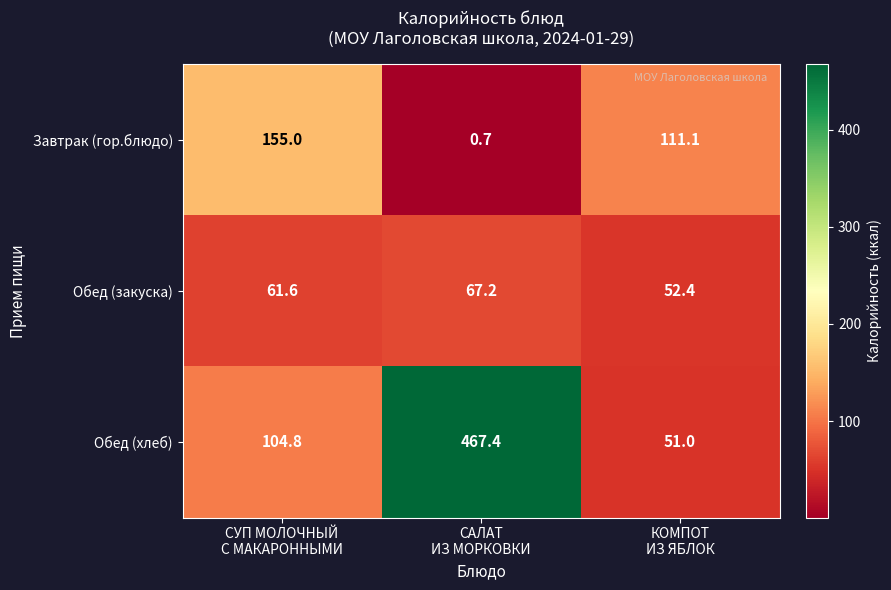

Rank the series by their maximum value, from lowest to highest.

Обед (закуска), Завтрак (гор.блюдо), Обед (хлеб)